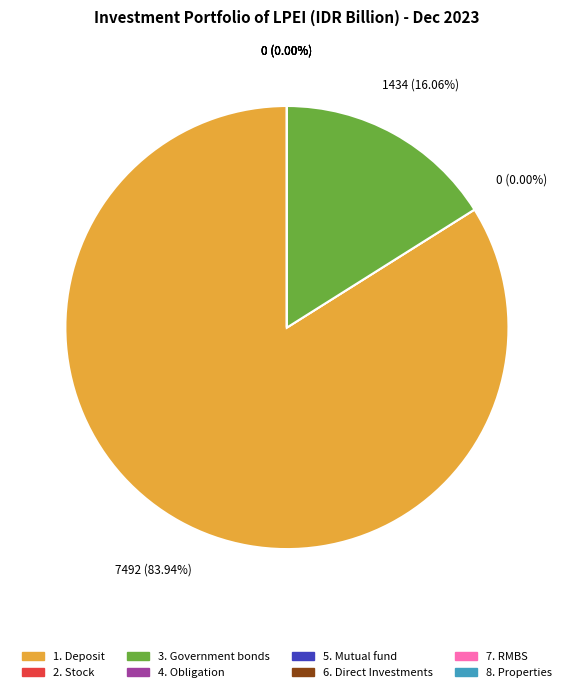

Which slice is the smallest?

2. Stock